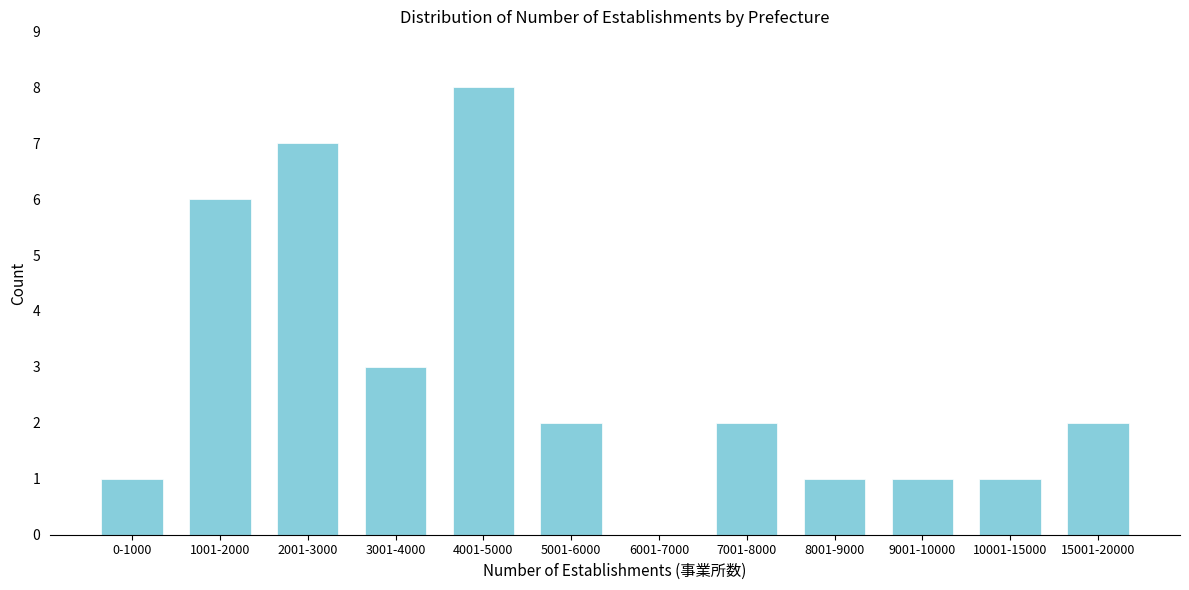

Reading left to right, extract all data points from this chart.

0-1000=1	1001-2000=6	2001-3000=7	3001-4000=3	4001-5000=8	5001-6000=2	6001-7000=0	7001-8000=2	8001-9000=1	9001-10000=1	10001-15000=1	15001-20000=2